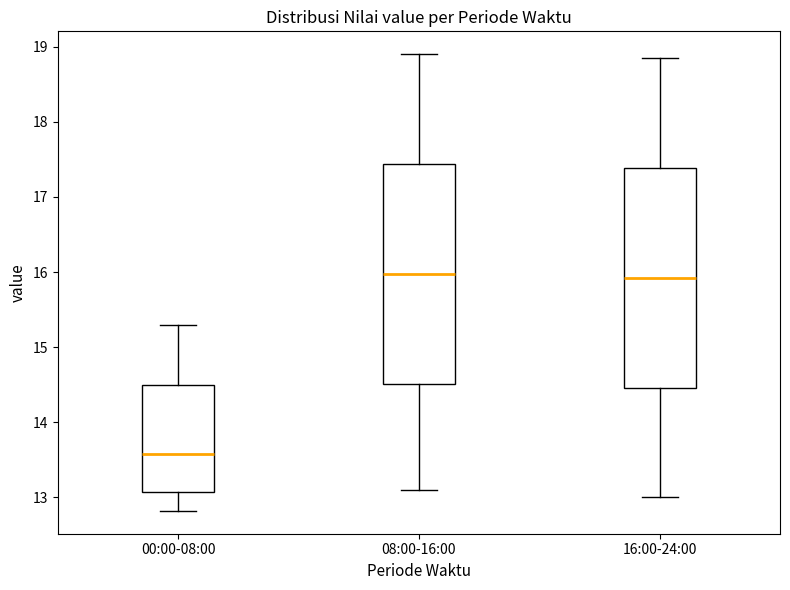

Reading left to right, transcribe this box plot: for each box, give where its median line is, the range the box spans, and where its two whiskers end, as read against the y-axis. The values are not printed on the chart, so give them approximately, as read against the axis.

00:00-08:00: median 13.6, box 13.1 to 14.5, whiskers 12.8 to 15.3
08:00-16:00: median 16.0, box 14.5 to 17.4, whiskers 13.1 to 18.9
16:00-24:00: median 15.9, box 14.5 to 17.4, whiskers 13.0 to 18.9